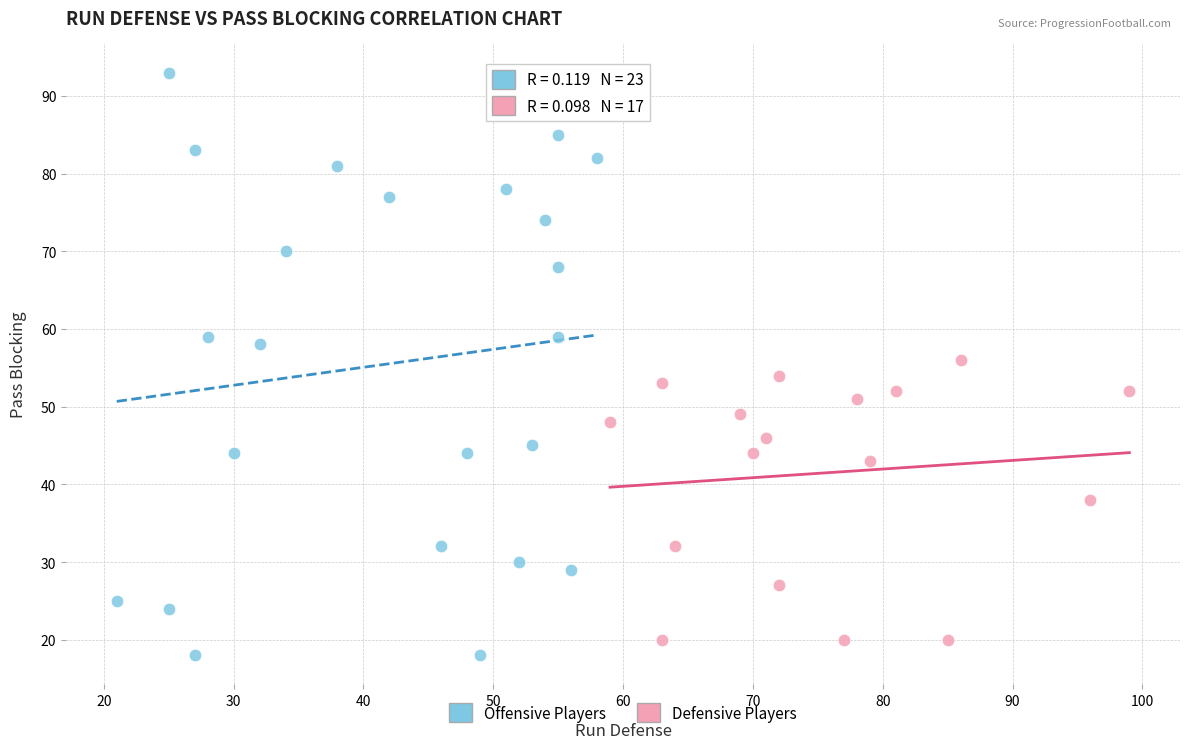

What are all the series names shown in the legend?

Offensive Players, Defensive Players